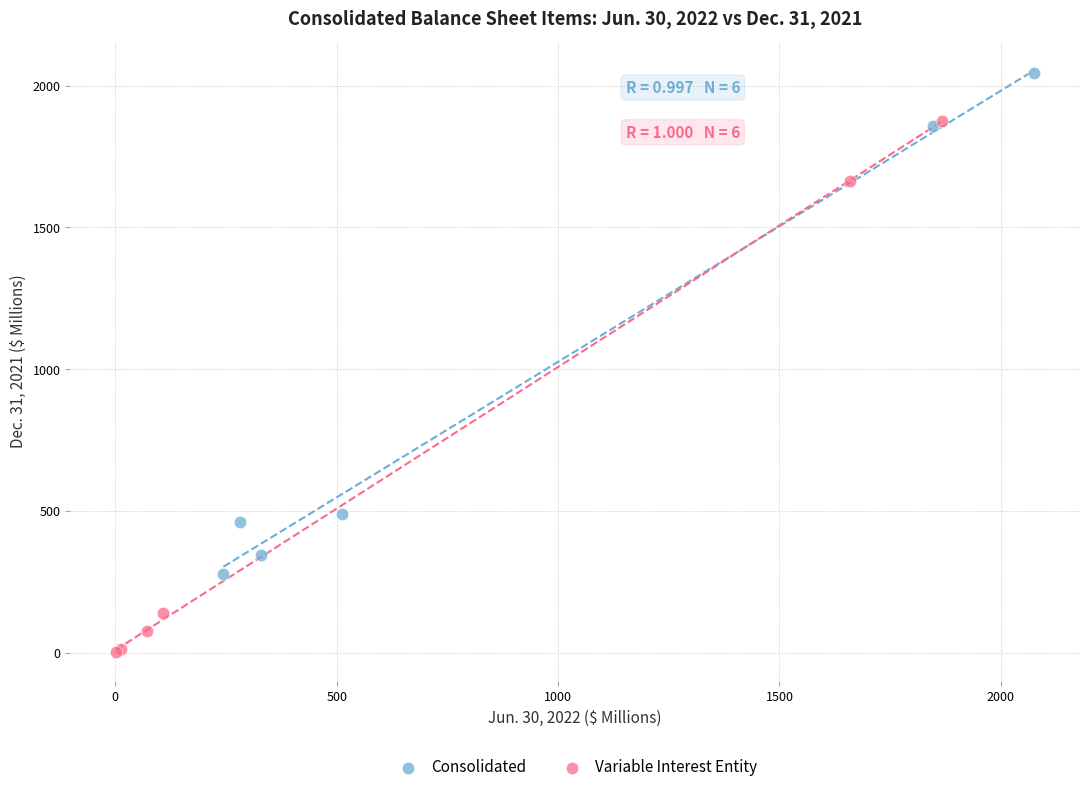

Which series reaches the minimum Y coordinate?

Variable Interest Entity